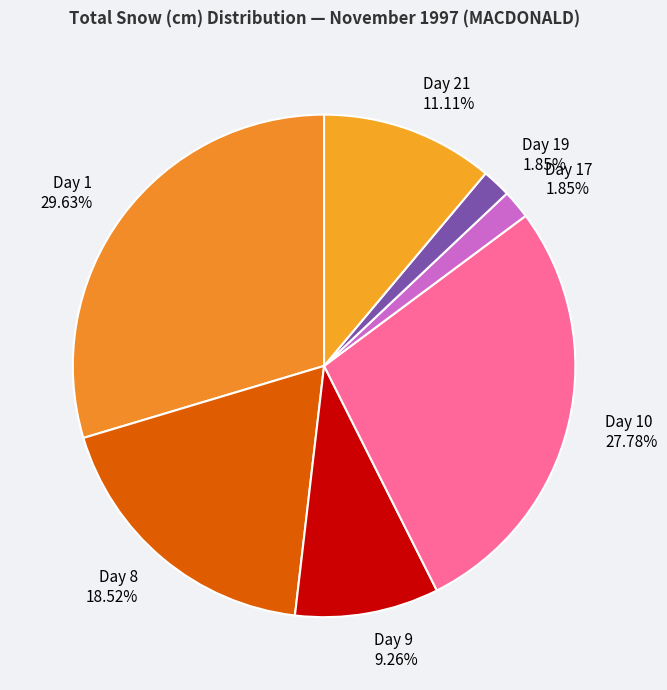

Count the number of slices in the pie.

7